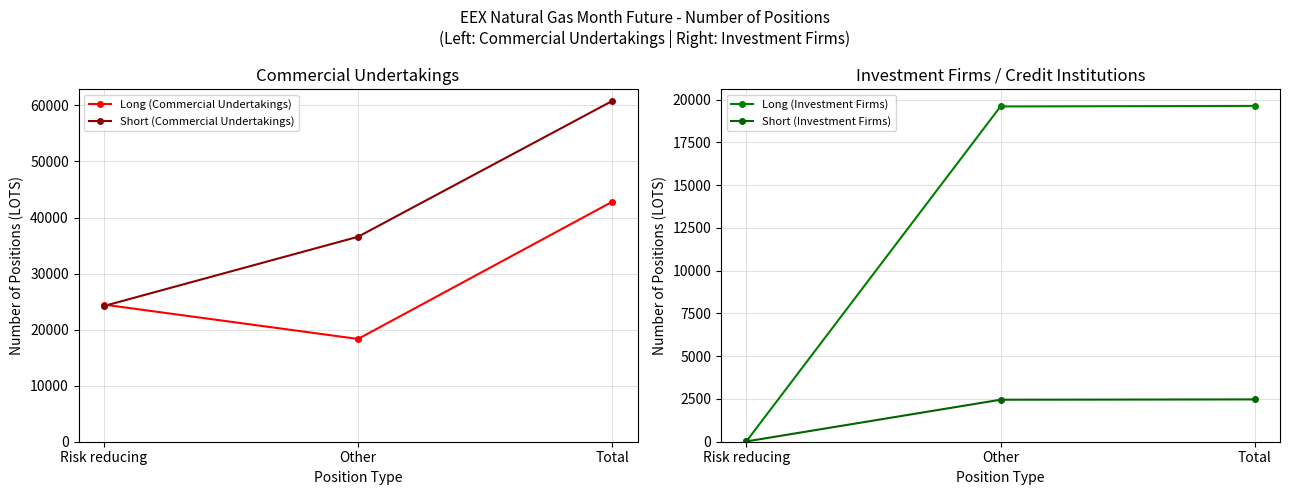

Reading left to right, extract all data points from this chart.

Long (Commercial Undertakings): 24463	18335	42798
Short (Commercial Undertakings): 24218	36569	60787
Long (Investment Firms): 31	19604	19635
Short (Investment Firms): 18	2456	2474